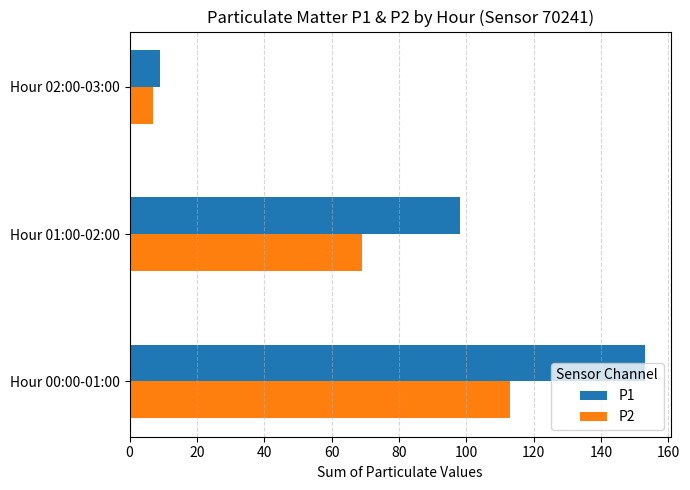

Is the value of P1 at Hour 00:00-01:00 greater than the value of P2 at Hour 02:00-03:00?

Yes